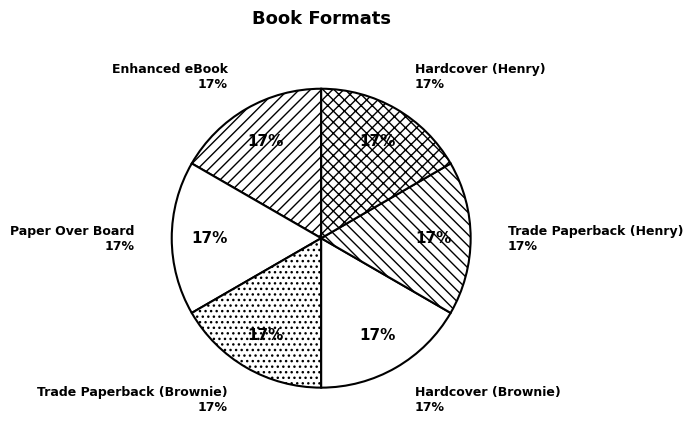

Which category has the biggest portion of the pie?

Enhanced eBook